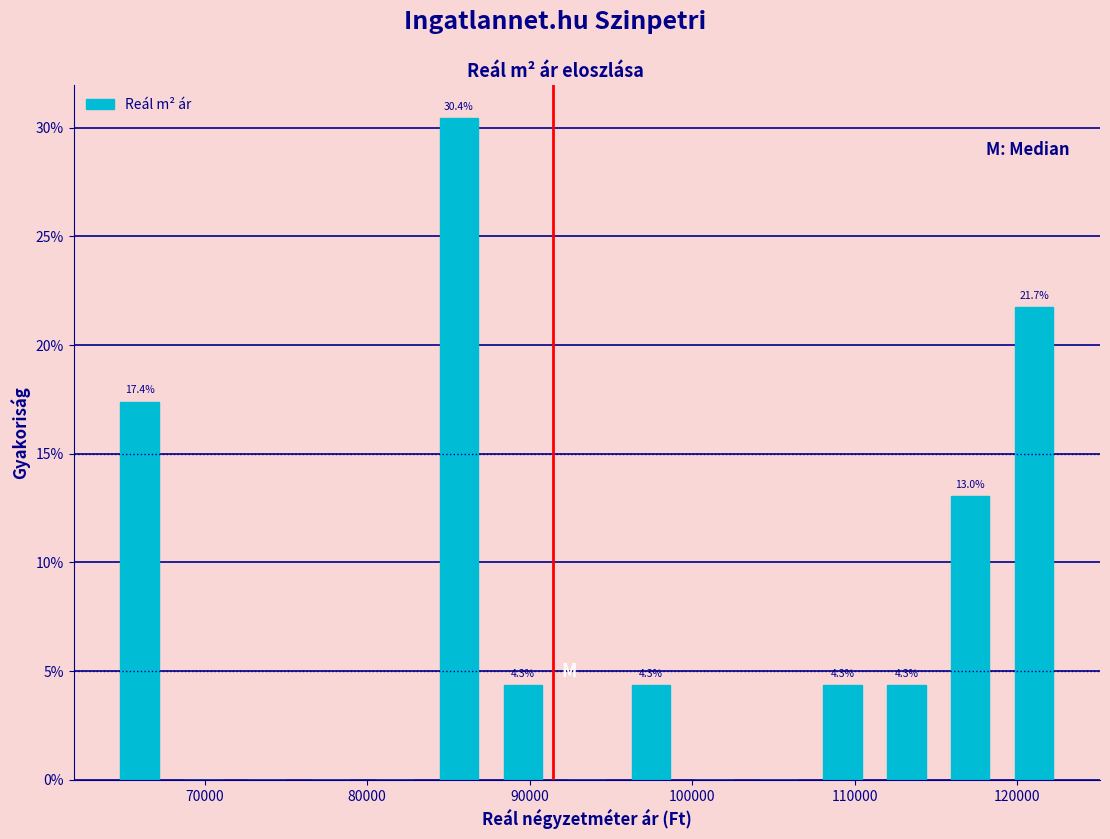

Around what value on the x-axis is the tallest bar? Give the approximate position of its centre, as read against the axis.

86000